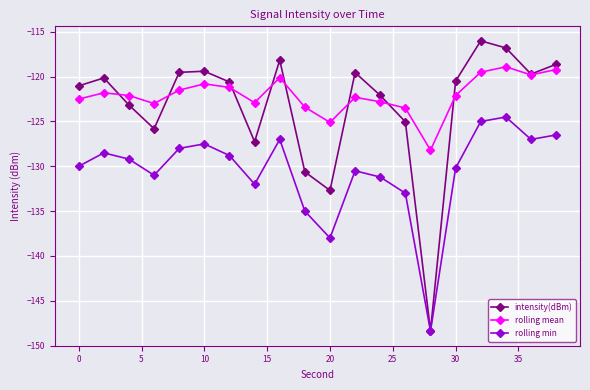

How many lines are shown in the chart?

3